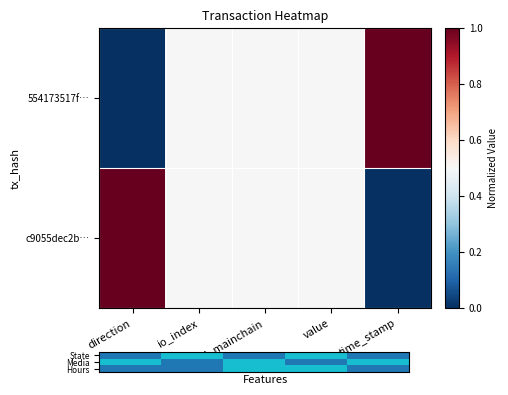

Rank the series by their maximum value, from lowest to highest.

State, Media, Hours